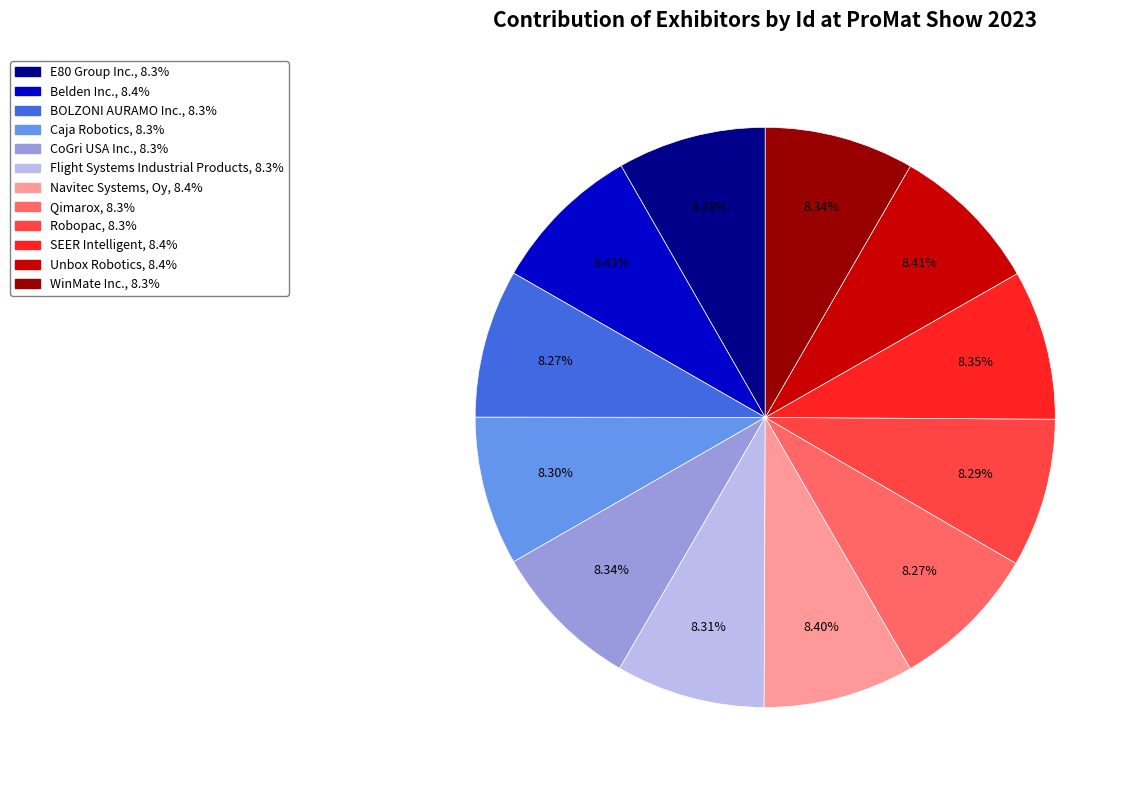

To the nearest percent, what portion does Unbox Robotics represent?

8%